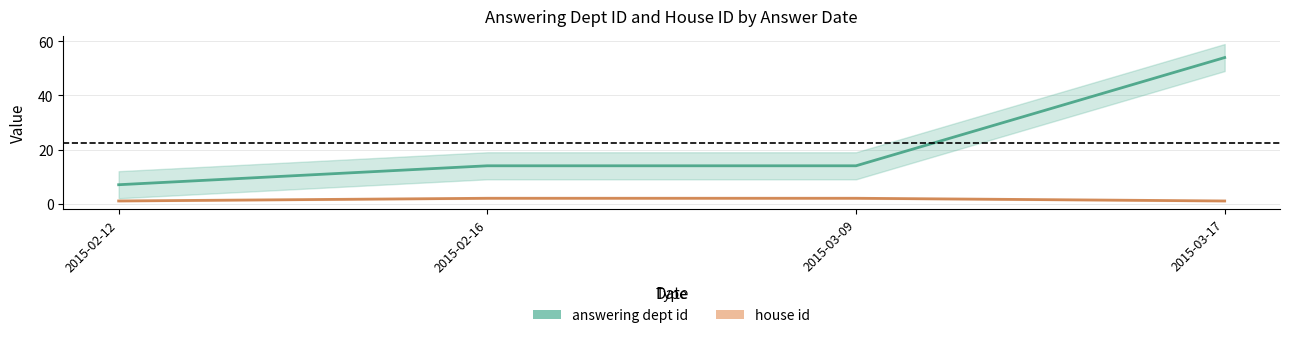

At which label is house id closest to 1?

2015-02-12